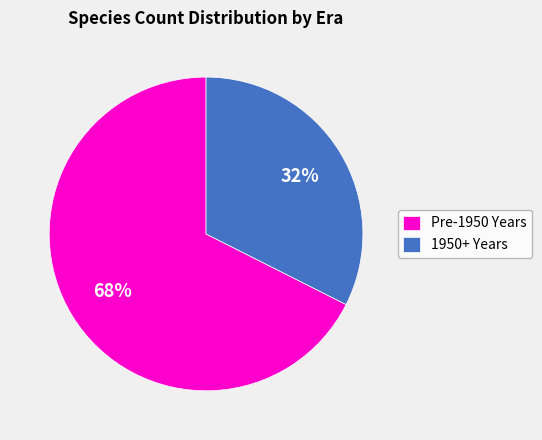

To the nearest percent, what is the average slice percentage?

50%